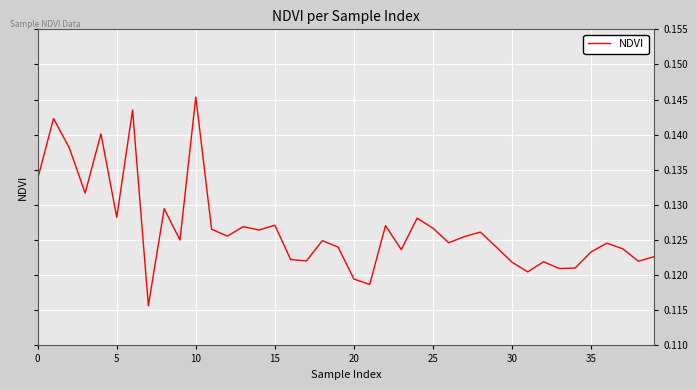

Is this an area chart (filled region under the line)?

No